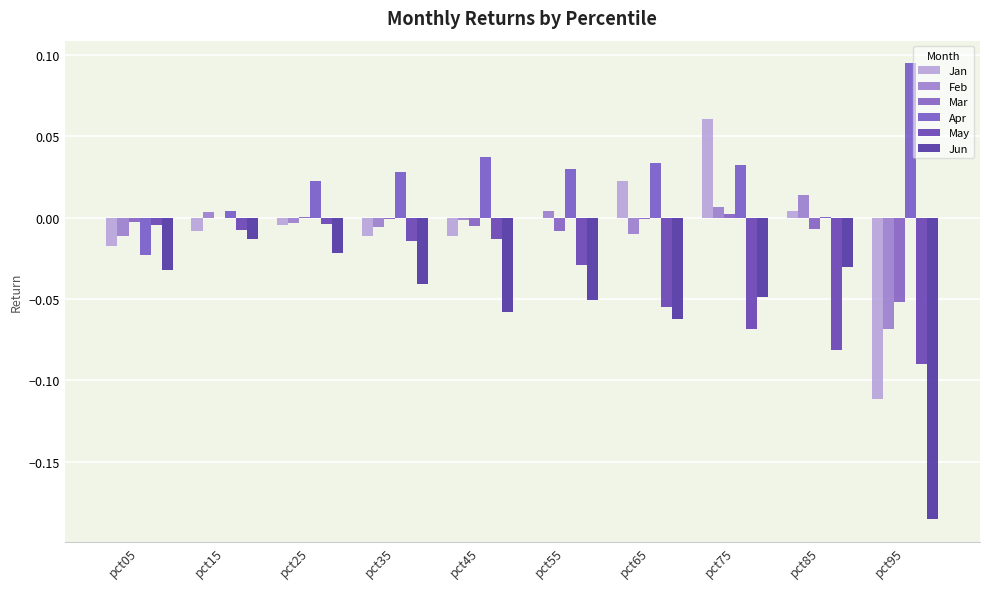

How many categories are shown in the chart?

10